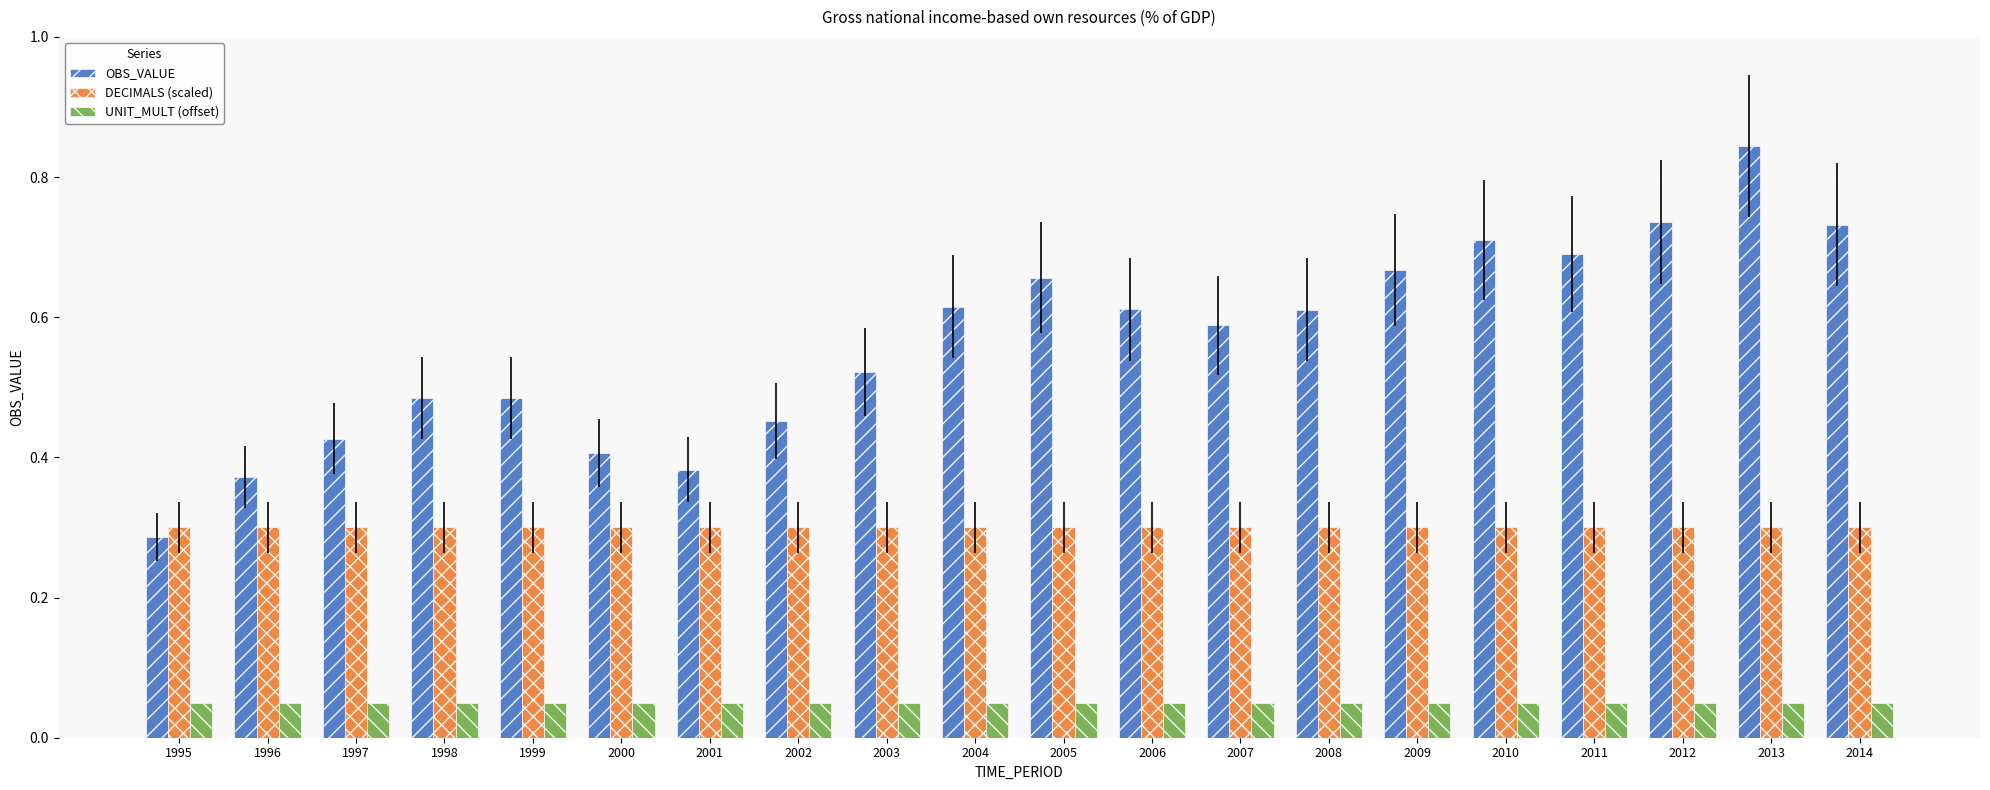

What are all the series names shown in the legend?

OBS_VALUE, DECIMALS (scaled), UNIT_MULT (offset)